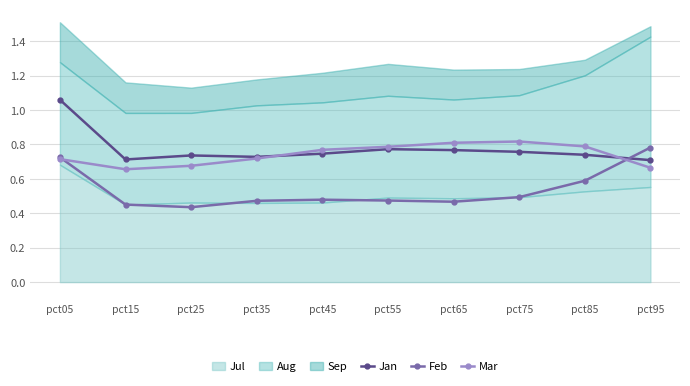

What is the sum of all Mar values?

7.4